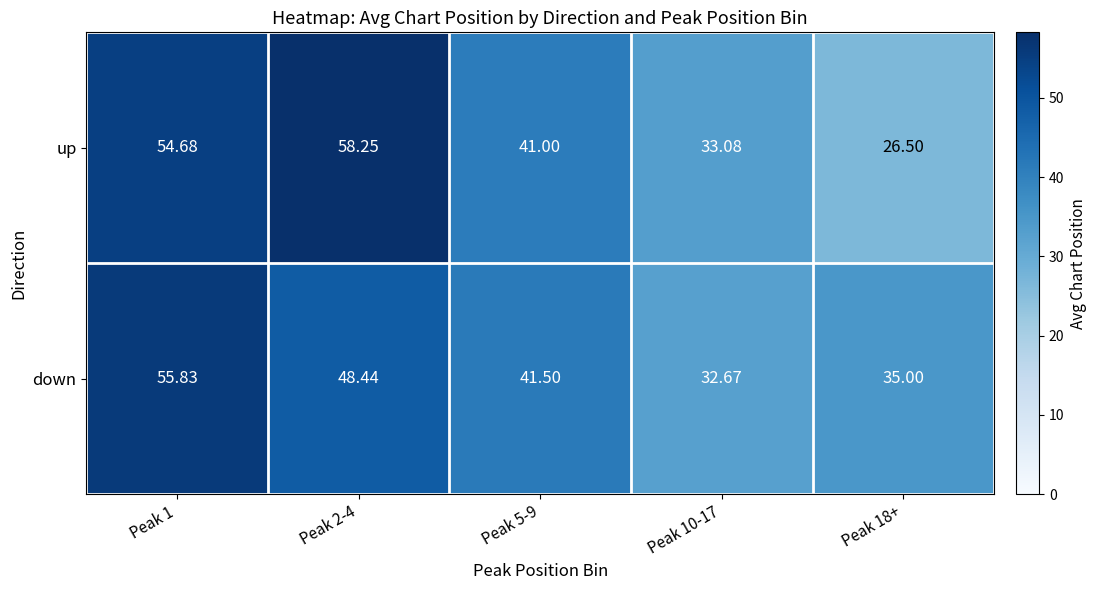

List the series in order of their overall mean, lowest first.

down, up